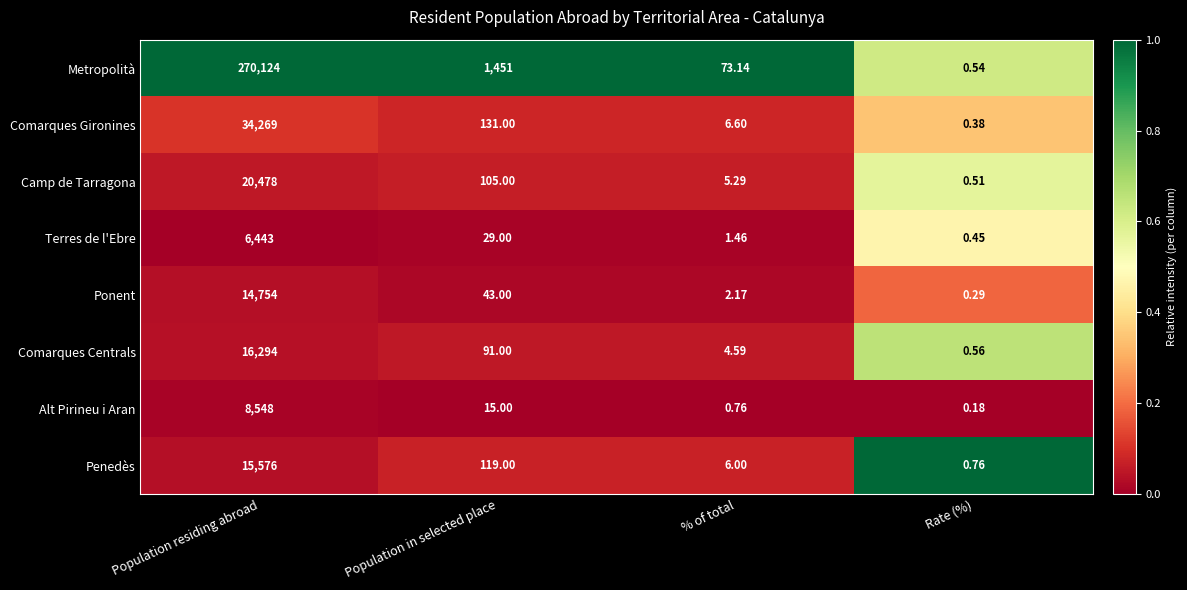

At which label does Comarques Gironines first exceed 131?

Population residing abroad